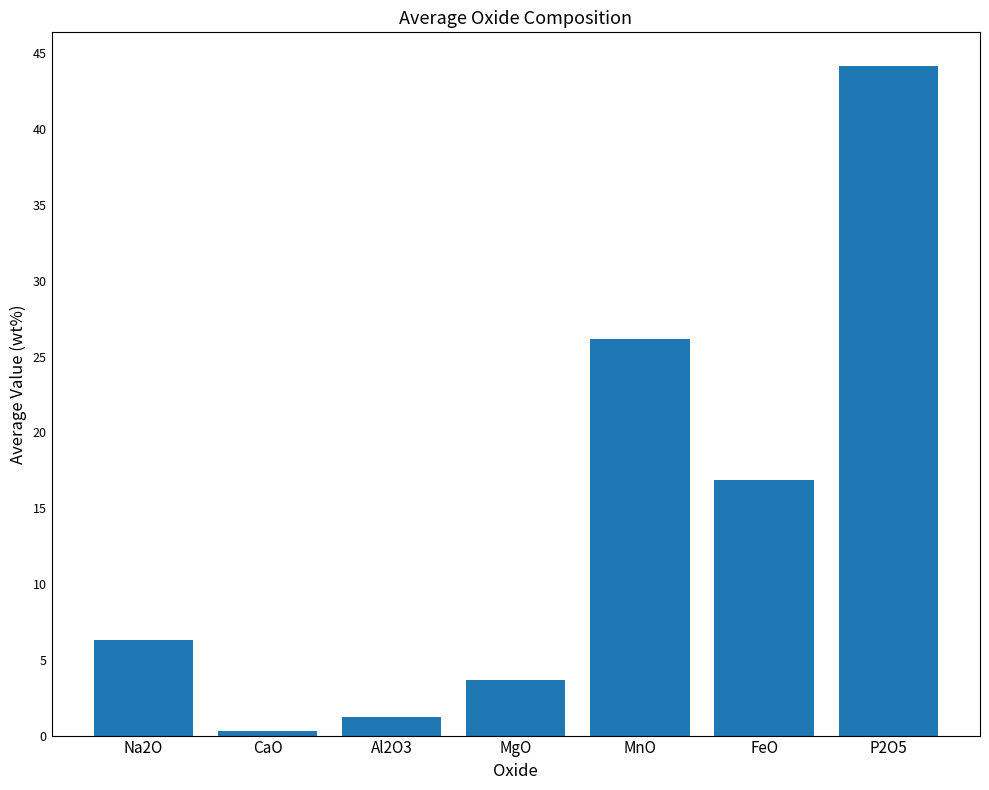

List the labels in order of value, smallest first.

CaO, Al2O3, MgO, Na2O, FeO, MnO, P2O5